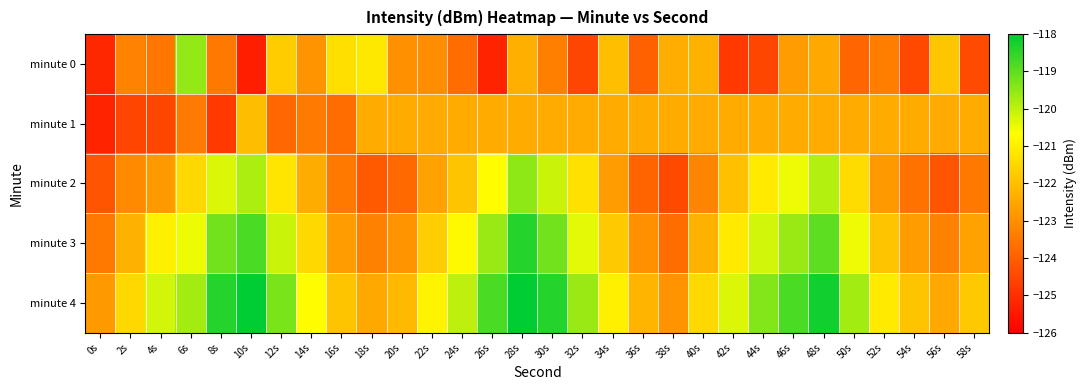

At which category is the sum across all series the highest?

28s